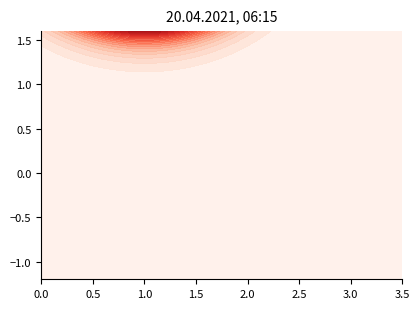

Is it true that the value at 0.0 is 177?

False